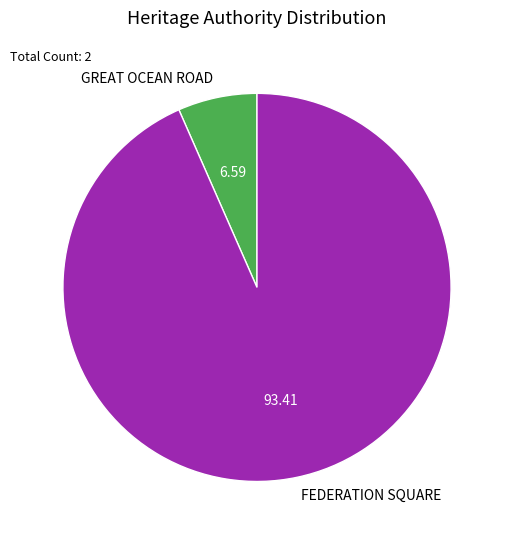

Which slice is the largest?

FEDERATION SQUARE